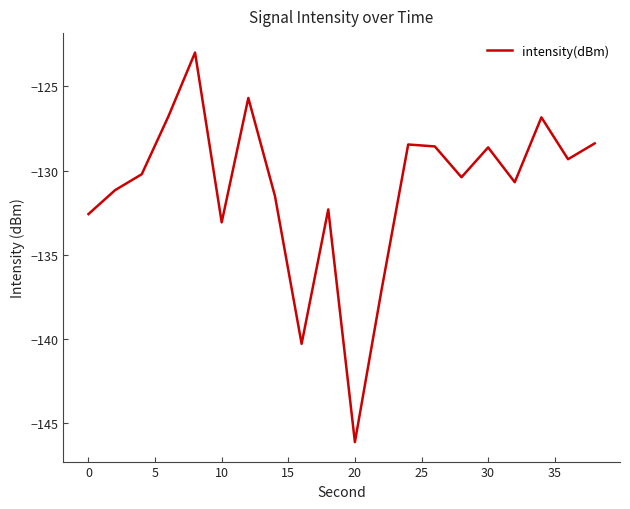

What is the difference between the maximum and minimum values?

23.1